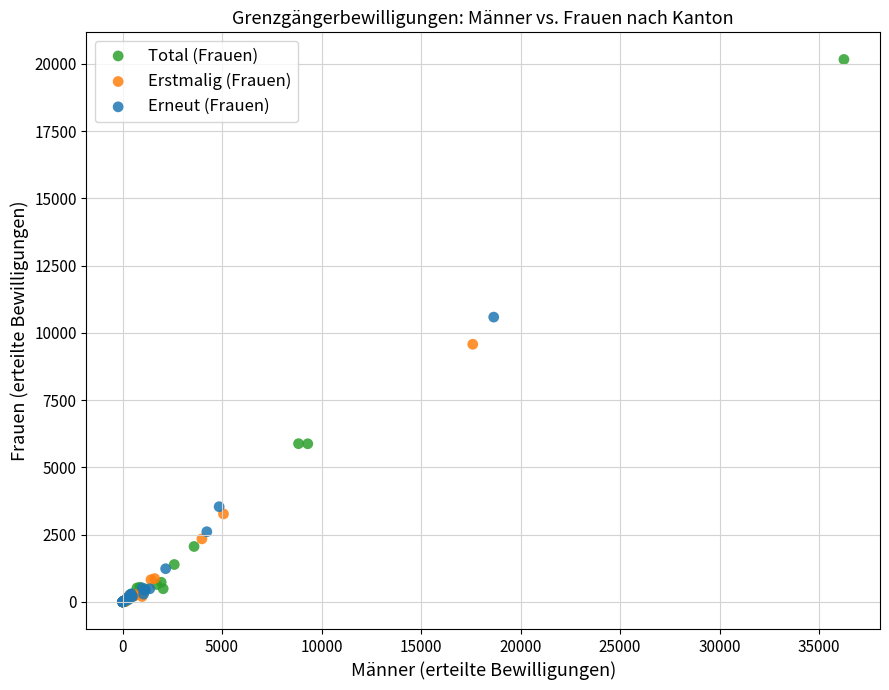

Which series reaches the maximum Y coordinate?

Total (Frauen)